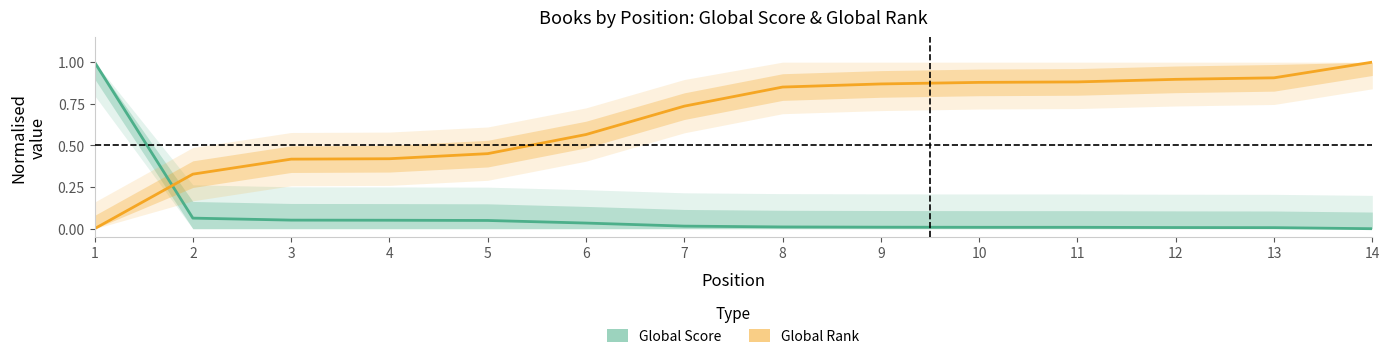

What is the sum of the Global Score (normalised) values at 2 and 6?

0.1